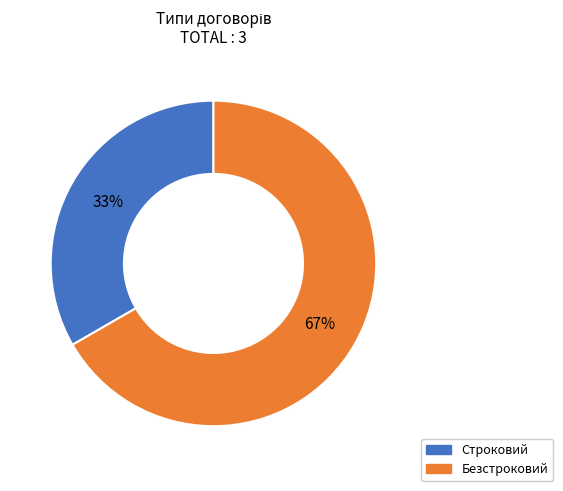

How many segments does this pie chart have?

2